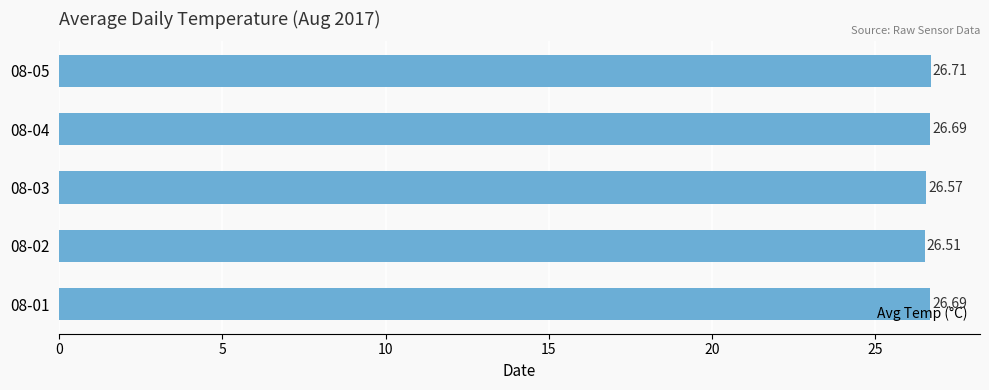

What is the average value?

26.6